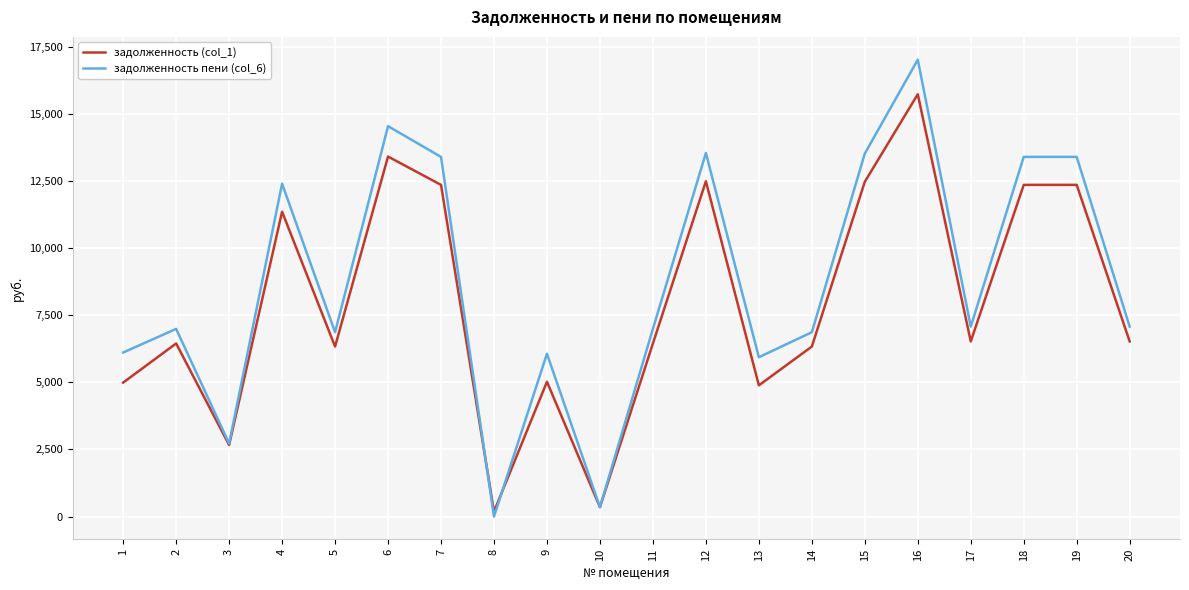

What is the difference between the highest and lowest values at 10?

0.9